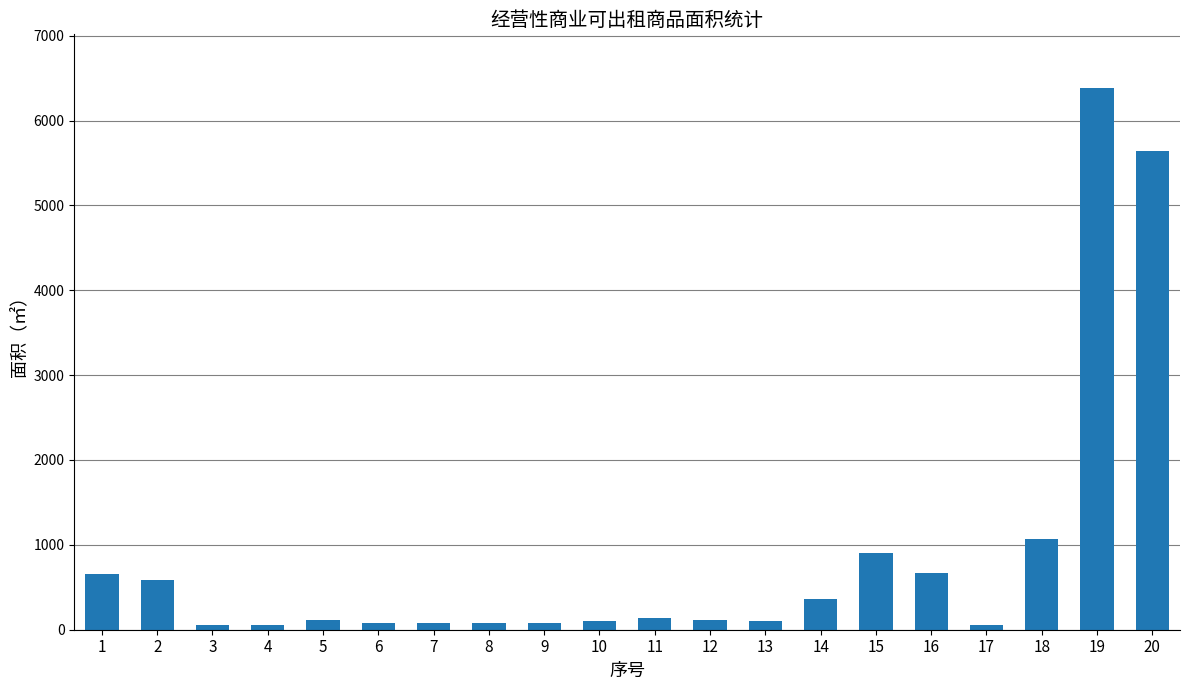

The value at 15 is 1417.2. True or false?

False